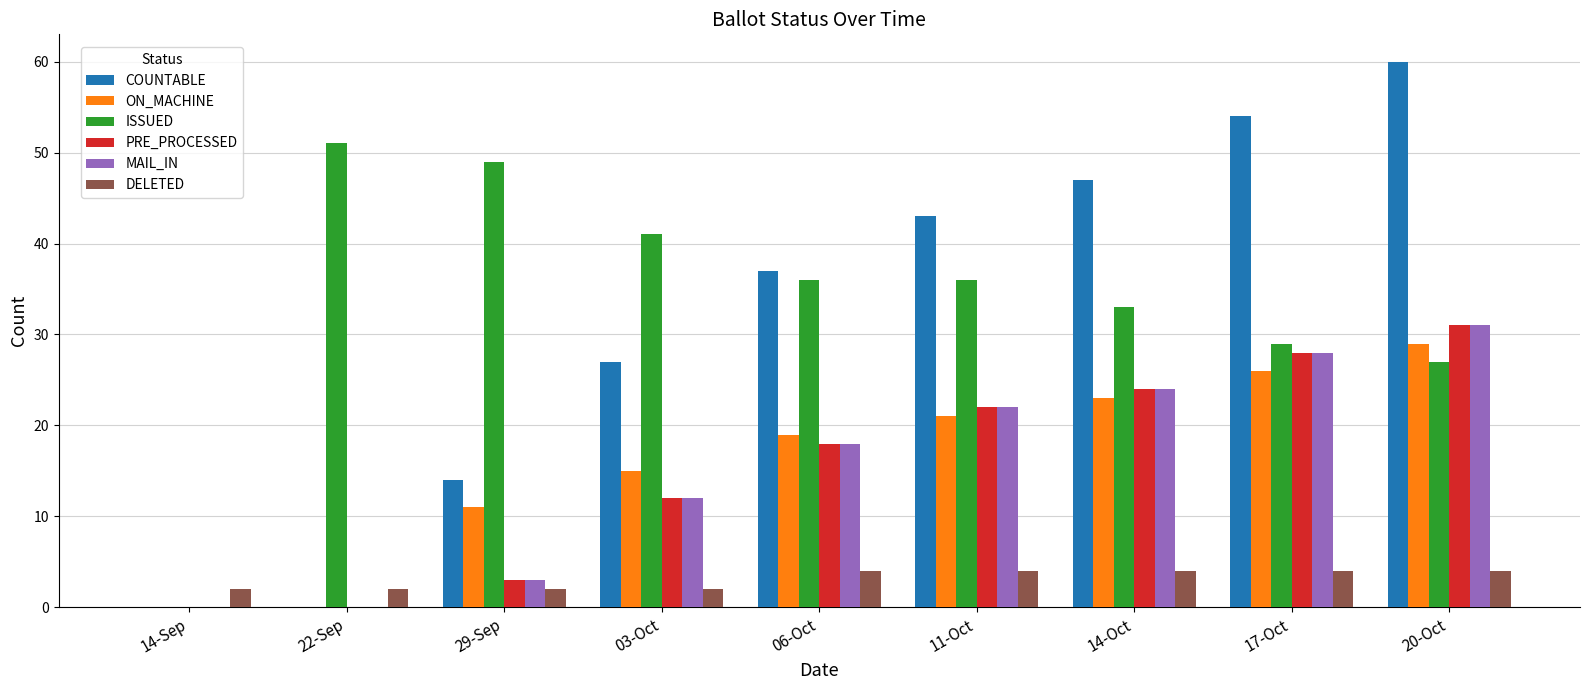

What are all the series names shown in the legend?

COUNTABLE, ON_MACHINE, ISSUED, PRE_PROCESSED, MAIL_IN, DELETED